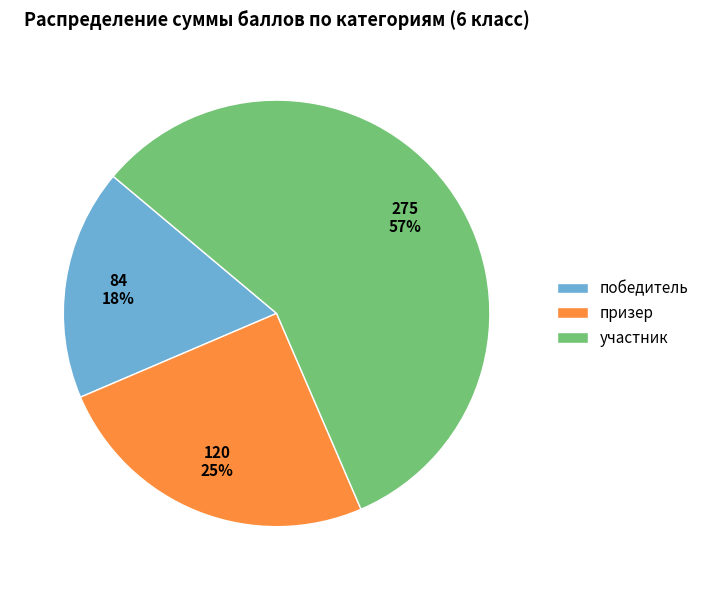

What percentage is the призер slice, to the nearest percent?

25%